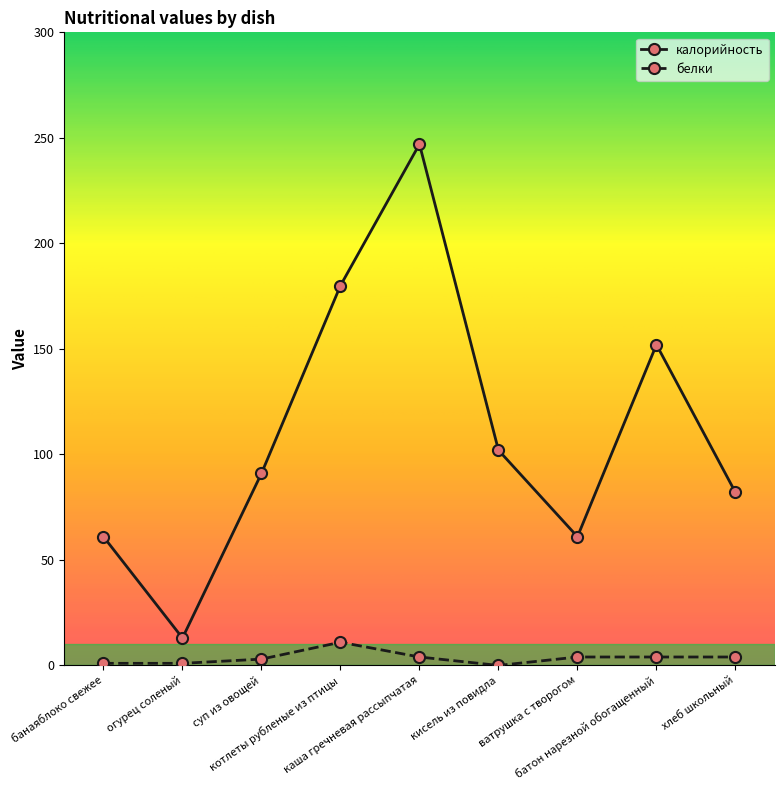

Which series has the largest range (max minus min)?

калорийность